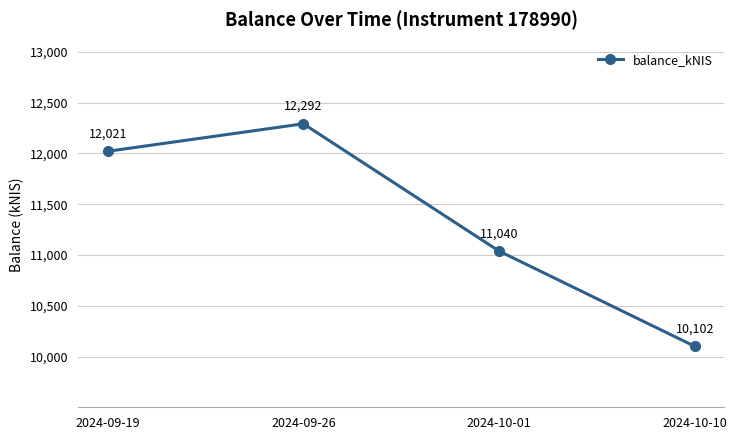

True or false: the data shows 12292.1 at 2024-09-26.

True